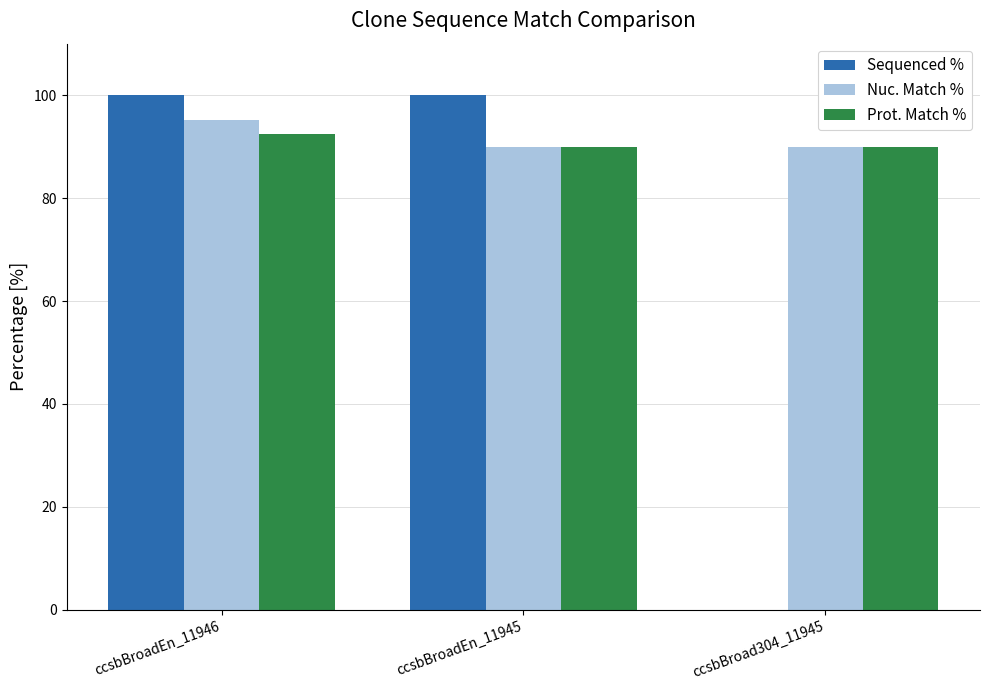

The value of Prot. Match % at ccsbBroadEn_11946 is 122.9. True or false?

False